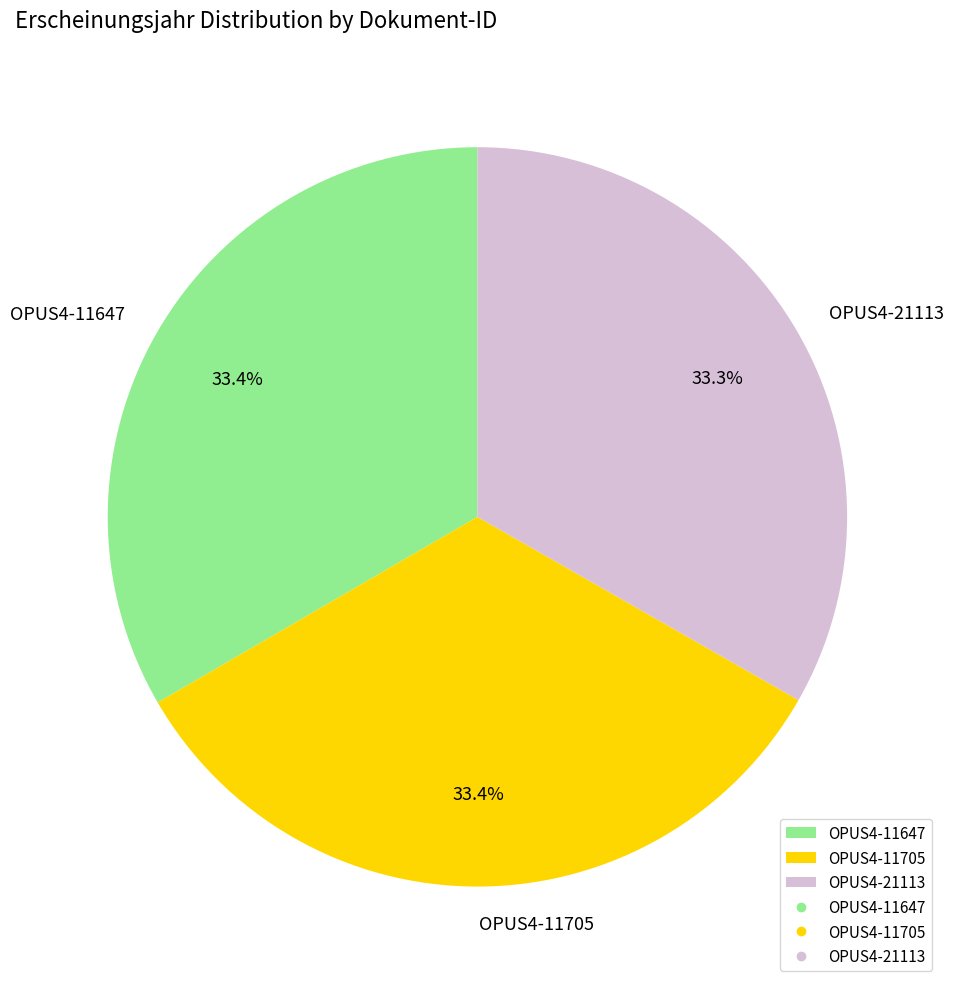

What percentage is the OPUS4-21113 slice, to the nearest percent?

33%